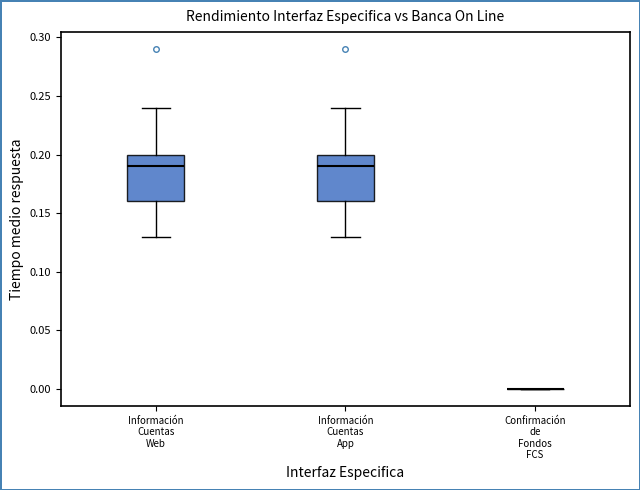

Reading left to right, read every box against the y-axis: the position of its median line, the range the box covers, and the ends of its whiskers. The values are not printed on the chart, so give them approximately, as read against the axis.

Información Cuentas Web: median 0.19, box 0.16 to 0.20, whiskers 0.13 to 0.24
Información Cuentas App: median 0.19, box 0.16 to 0.20, whiskers 0.13 to 0.24
Confirmación de Fondos FCS: box collapsed to a line at 0.00, whiskers 0.00 to 0.00